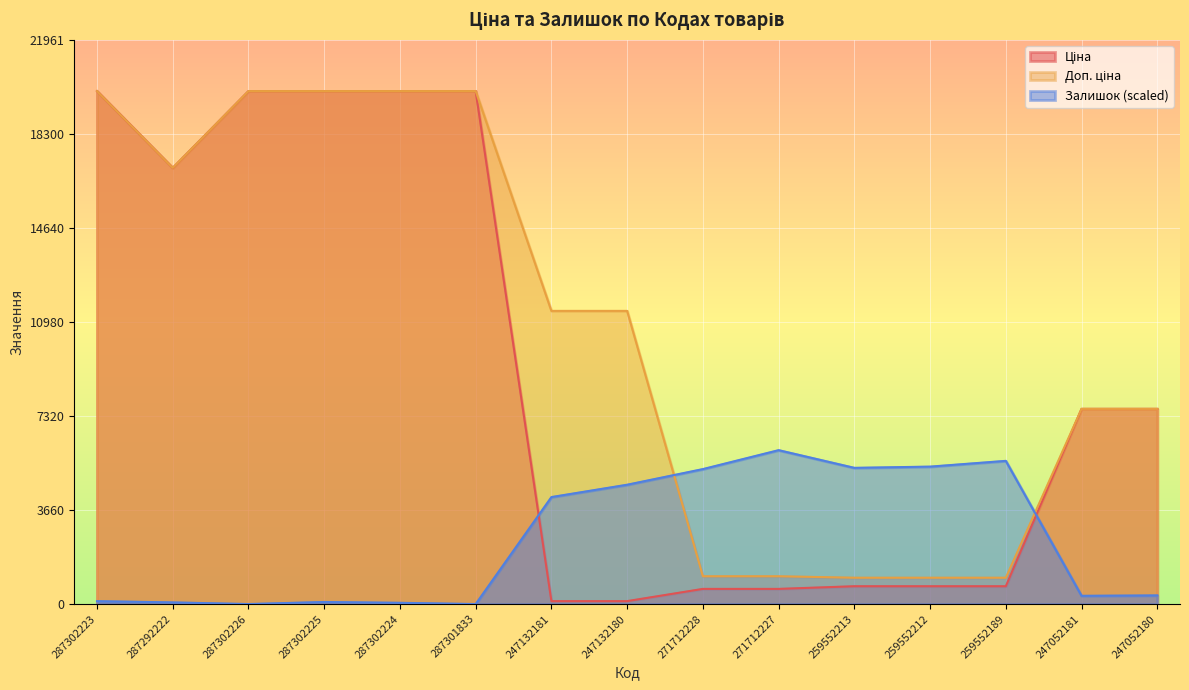

Does the chart display data point markers on the line(s)?

No